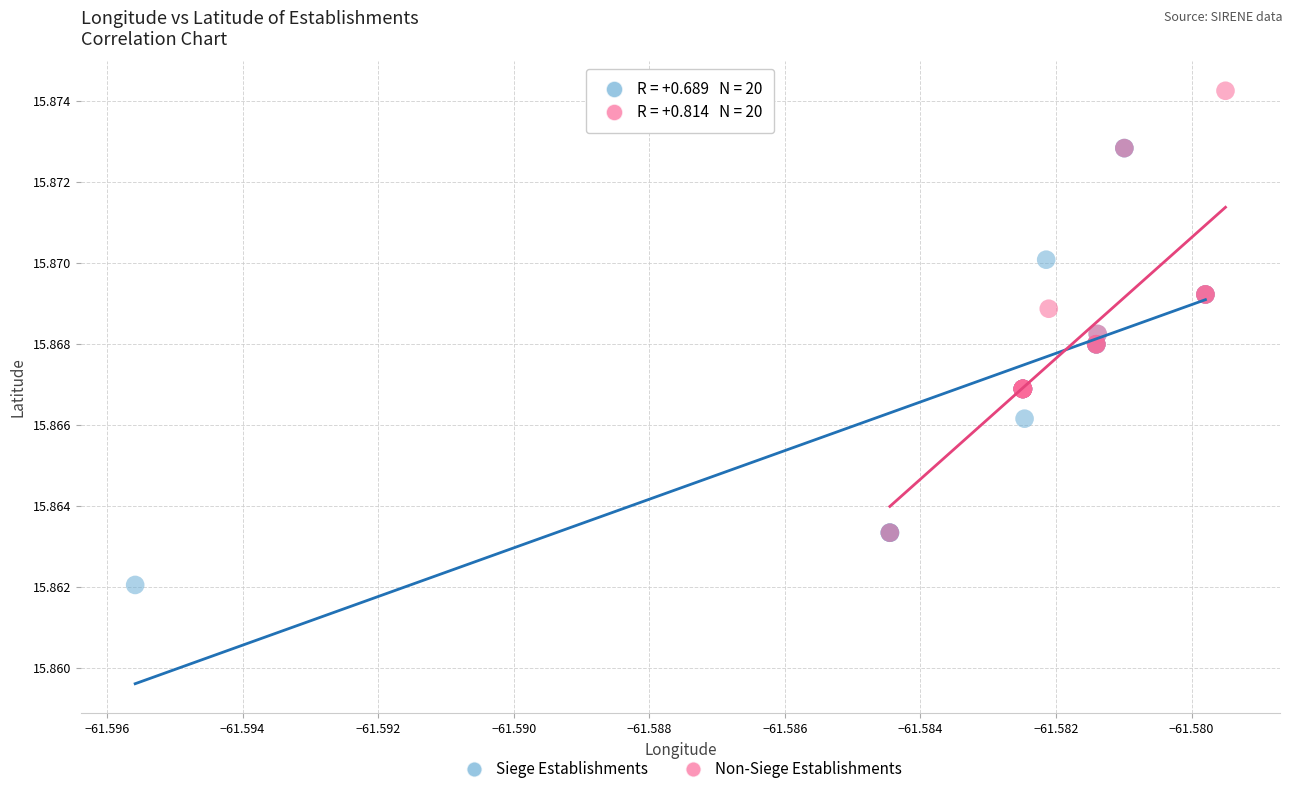

What are all the series names shown in the legend?

Siege Establishments, Non-Siege Establishments